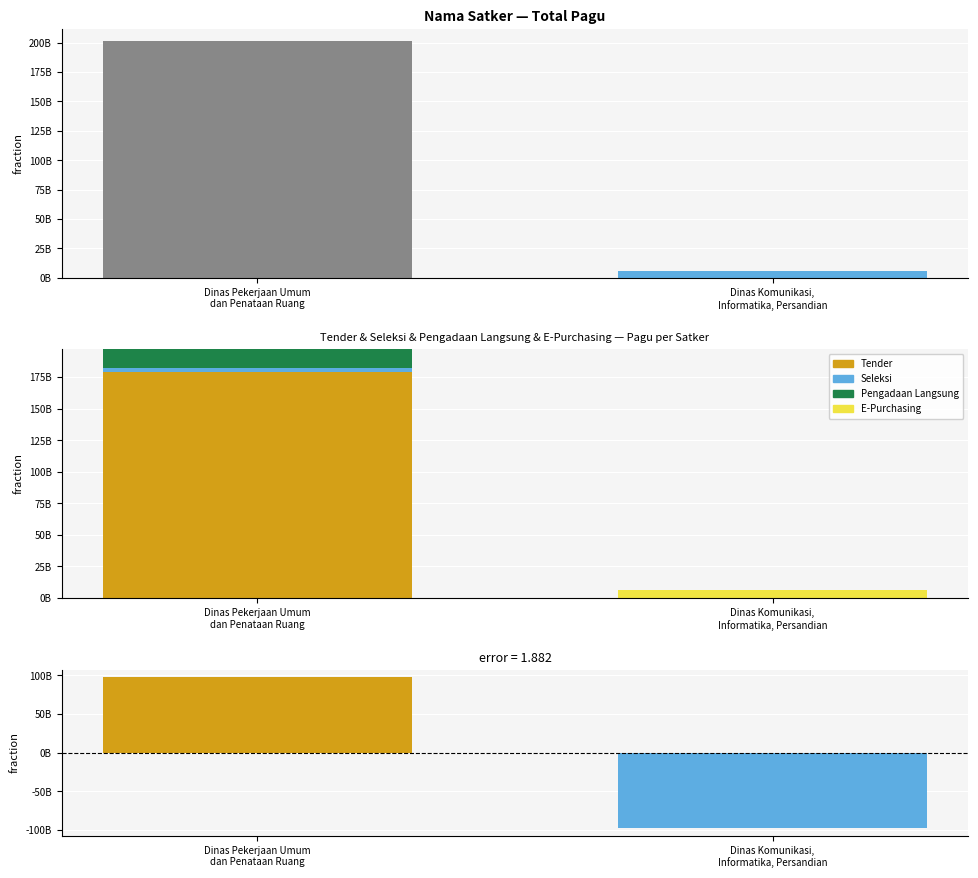

The Tender series shows 0 at Dinas Komunikasi,
Informatika, Persandian. True or false?

True